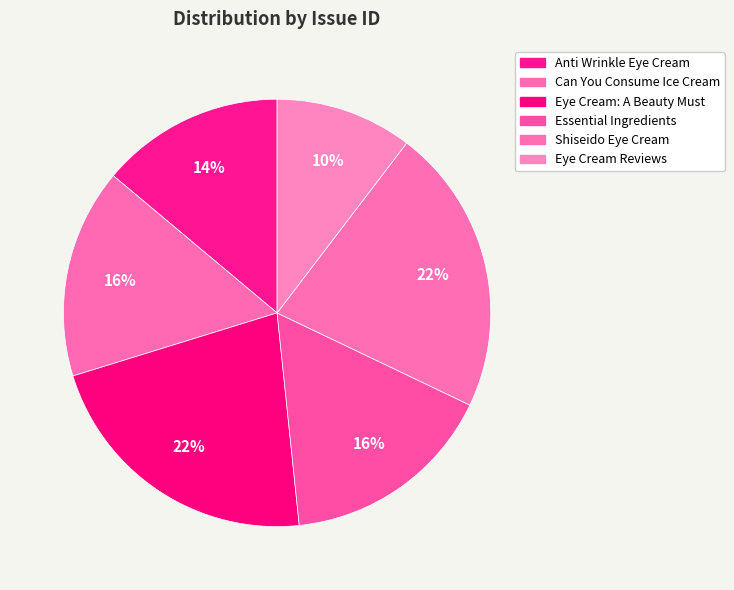

Count the number of slices in the pie.

6